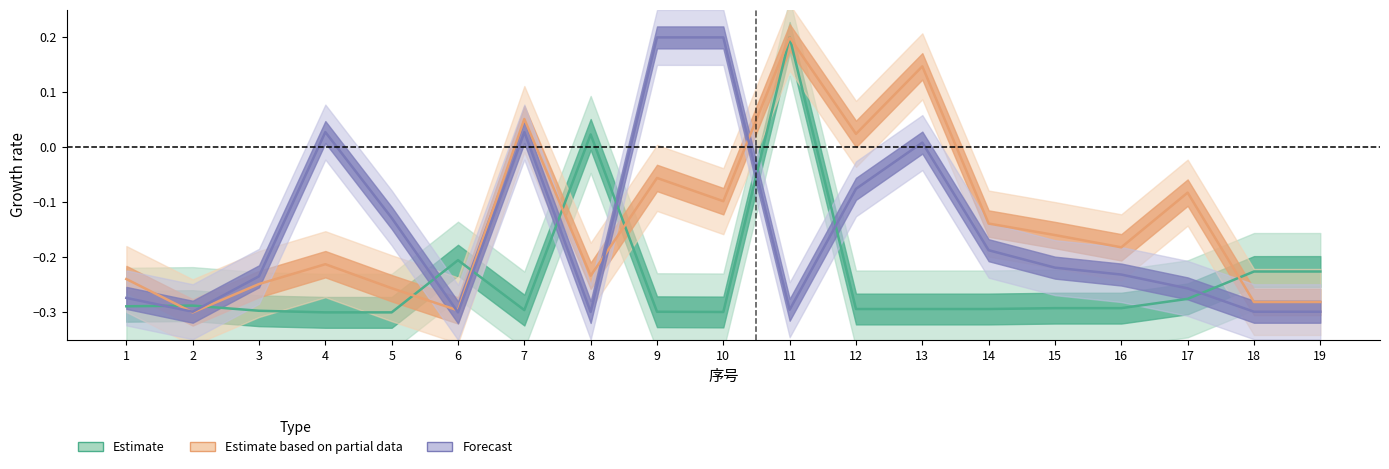

What is the greatest value displayed?

0.2